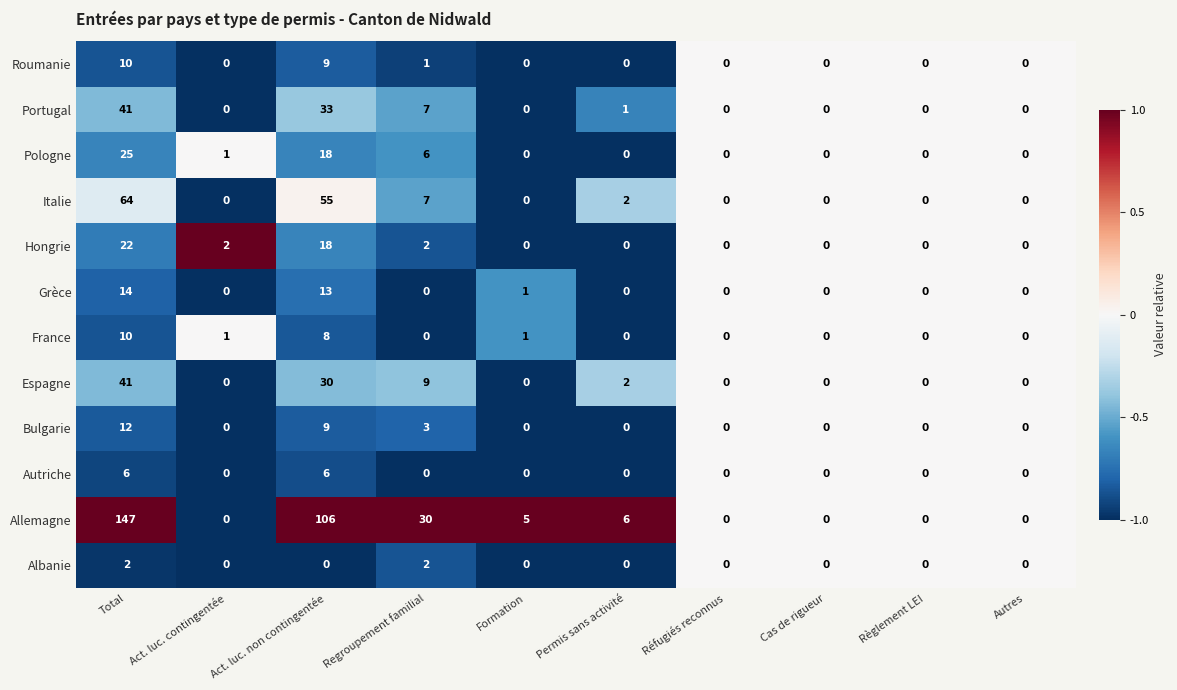

What is the sum of all Allemagne values?

294